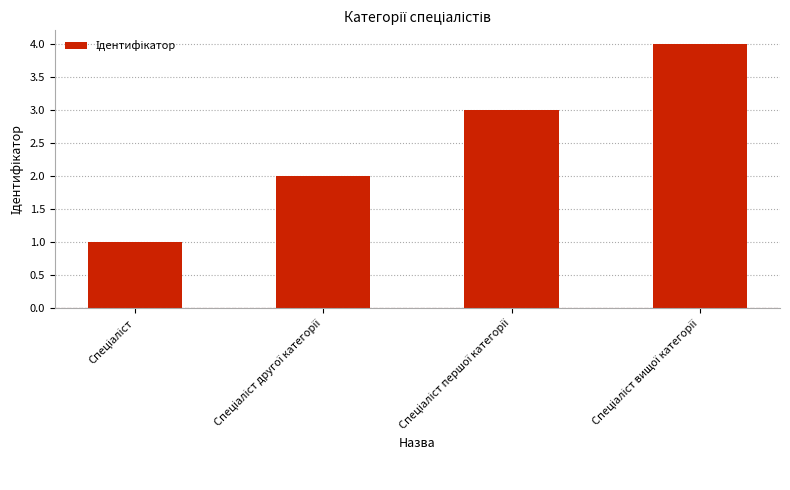

What is the sum of all values?

10